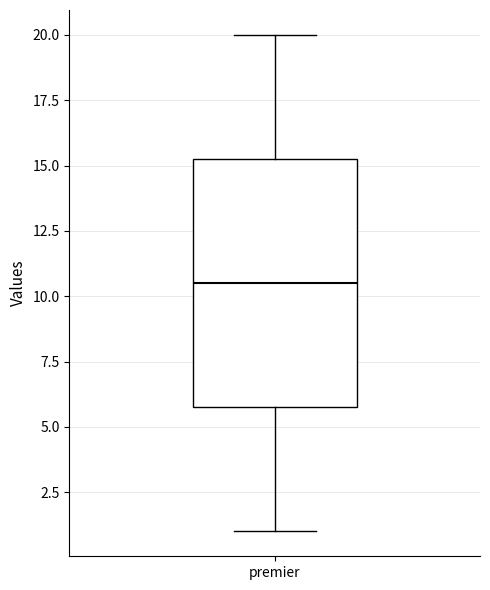

Where does the upper whisker of the box for premier end on the y-axis? The values are not printed on the chart, so give them approximately, as read against the axis.

20.0